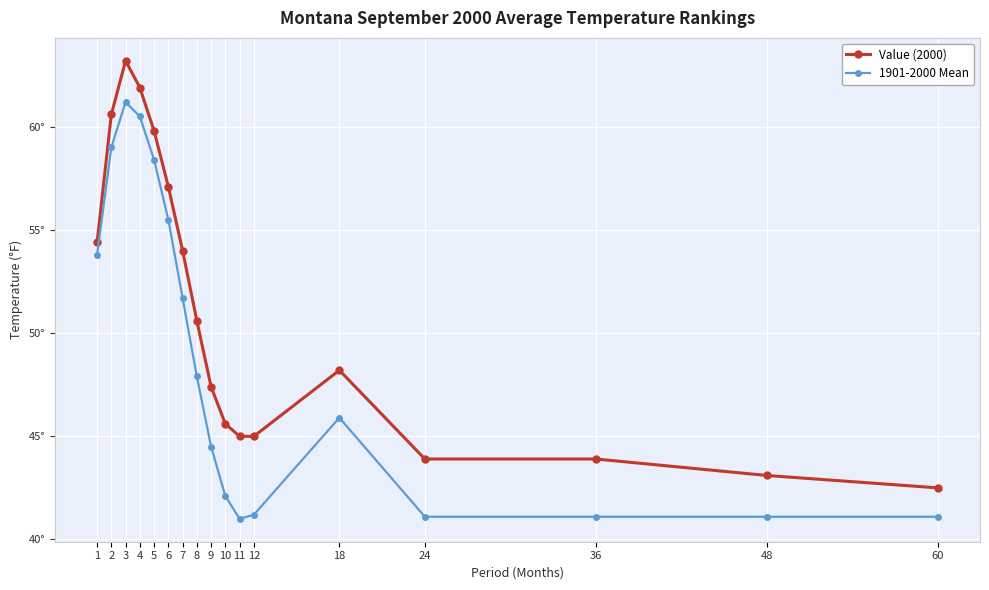

What is the approximate value of Value (2000) at 12?

45.0